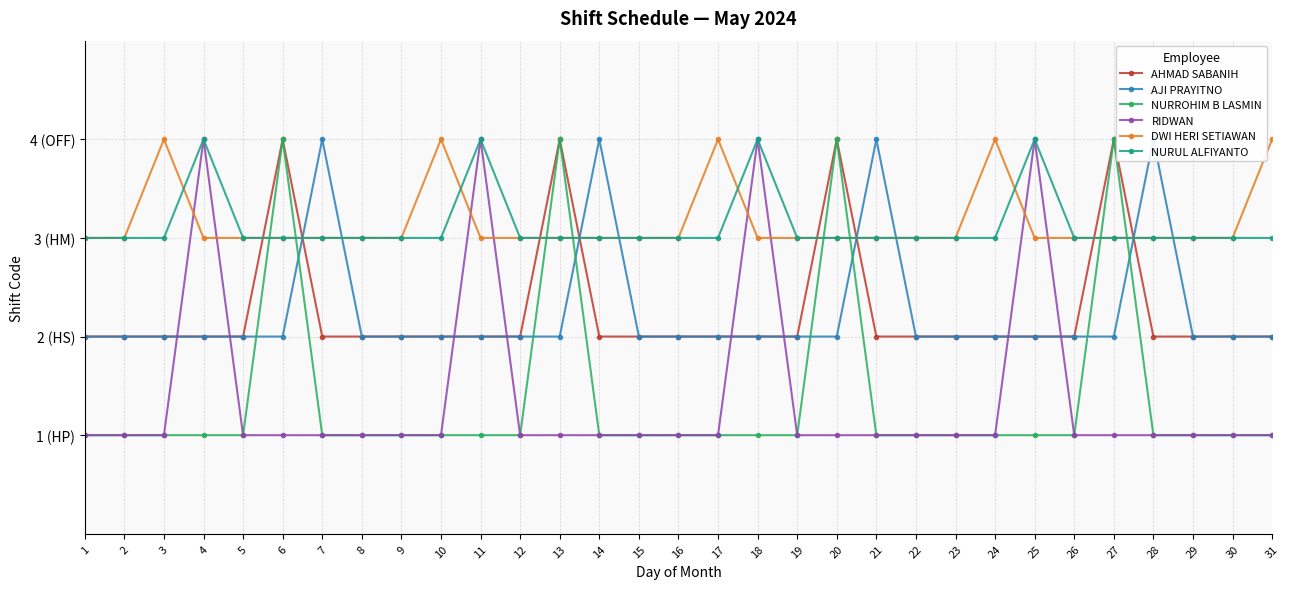

True or false: DWI HERI SETIAWAN has a value of 3 at 27.

True